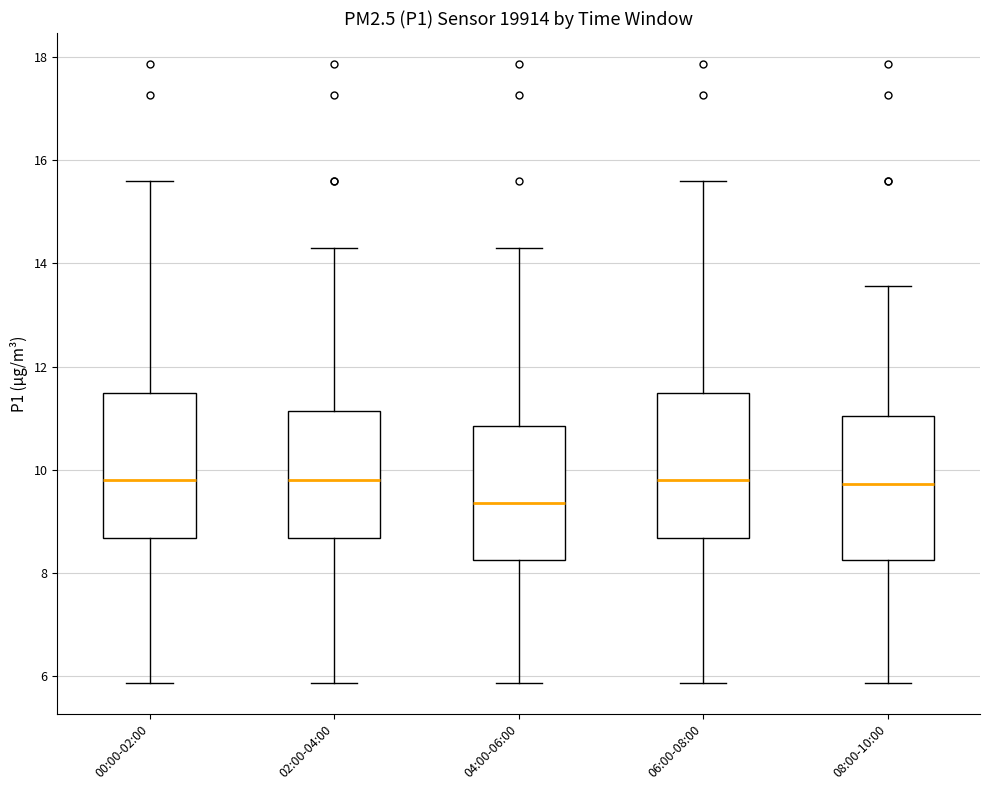

Reading left to right, transcribe this box plot: for each box, give where its median line is, the range the box spans, and where its two whiskers end, as read against the y-axis. The values are not printed on the chart, so give them approximately, as read against the axis.

00:00-02:00: median 9.8, box 8.6 to 11.4, whiskers 5.8 to 15.6
02:00-04:00: median 9.8, box 8.6 to 11.2, whiskers 5.8 to 14.4
04:00-06:00: median 9.4, box 8.2 to 10.8, whiskers 5.8 to 14.4
06:00-08:00: median 9.8, box 8.6 to 11.4, whiskers 5.8 to 15.6
08:00-10:00: median 9.8, box 8.2 to 11.0, whiskers 5.8 to 13.6